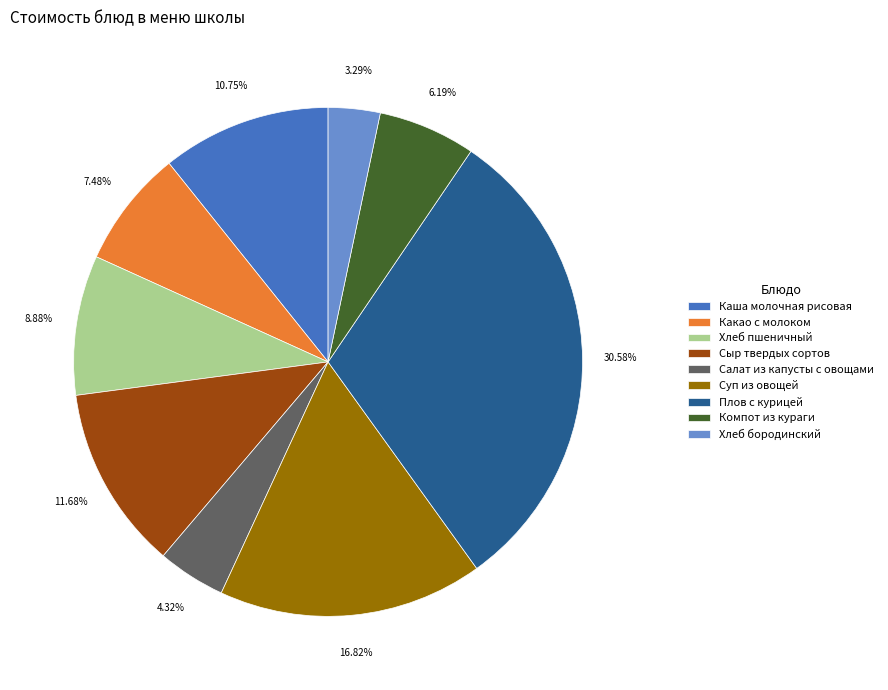

To the nearest percent, what is the average slice percentage?

11%